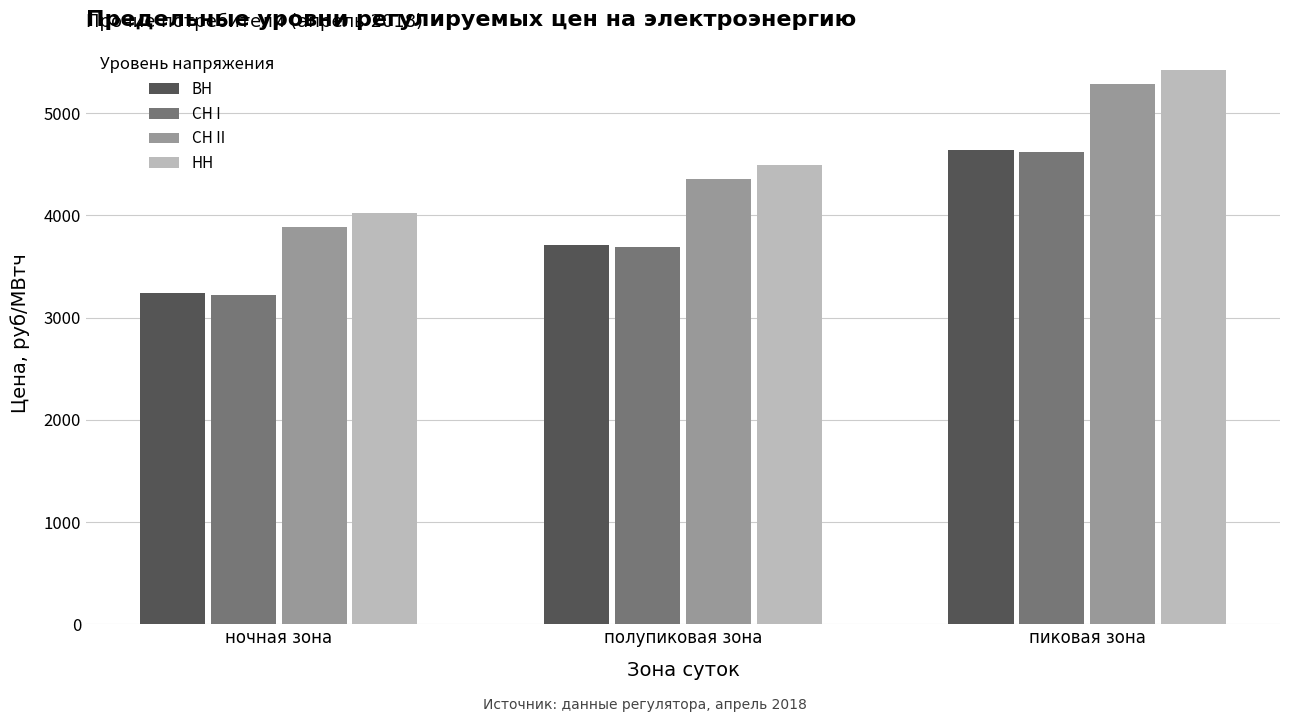

What position from the left is пиковая зона?

3